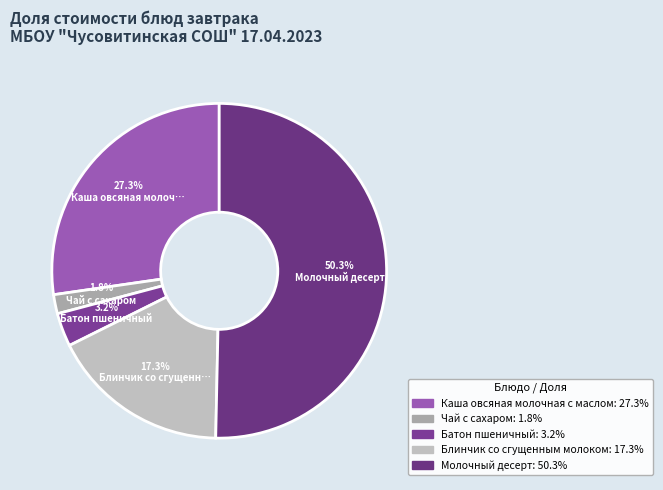

Which slice is the largest?

Молочный десерт